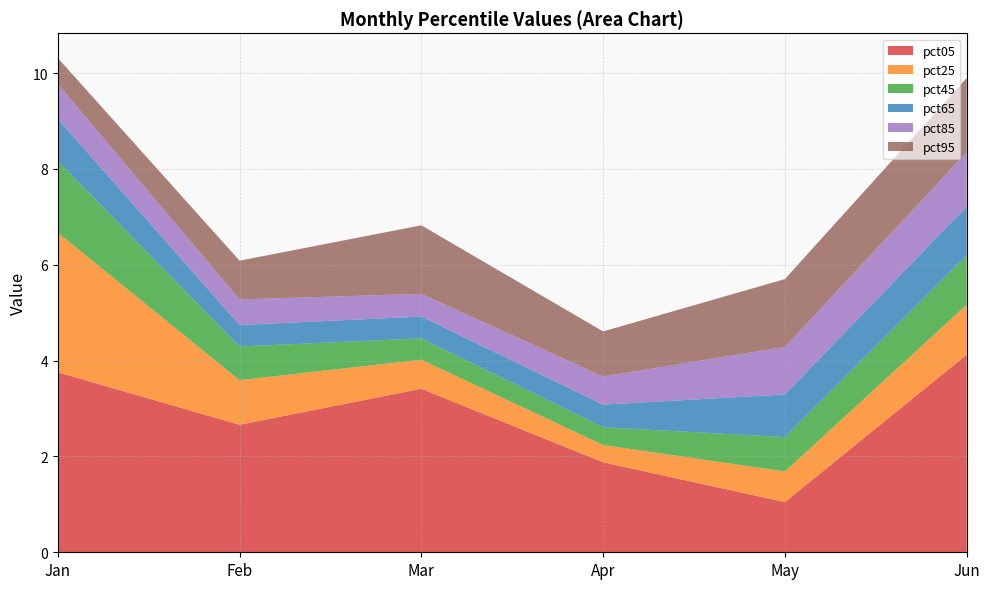

Reading left to right, extract all data points from this chart.

pct05: 3.8	2.7	3.4	1.9	1.0	4.1
pct25: 2.9	0.9	0.6	0.4	0.6	1.0
pct45: 1.5	0.7	0.4	0.4	0.7	1.0
pct65: 0.9	0.4	0.5	0.5	0.9	1.0
pct85: 0.7	0.5	0.5	0.6	1.0	1.1
pct95: 0.5	0.8	1.4	0.9	1.4	1.5